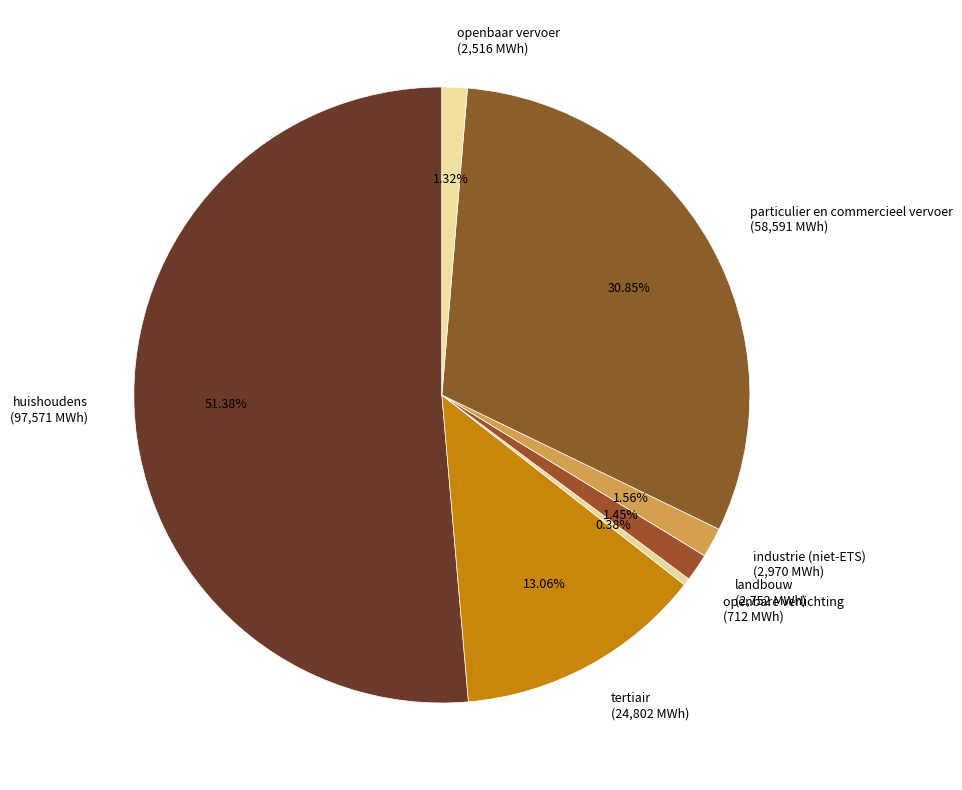

To the nearest percent, what is the combined percentage of huishoudens and particulier en commercieel vervoer?

82%